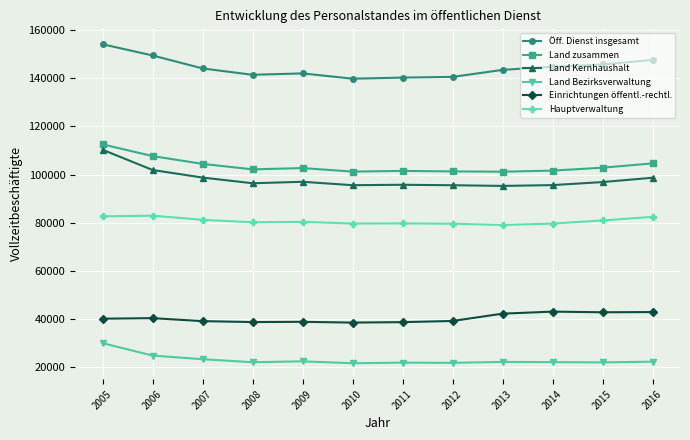

Which series has the widest spread of values?

Land Kernhaushalt